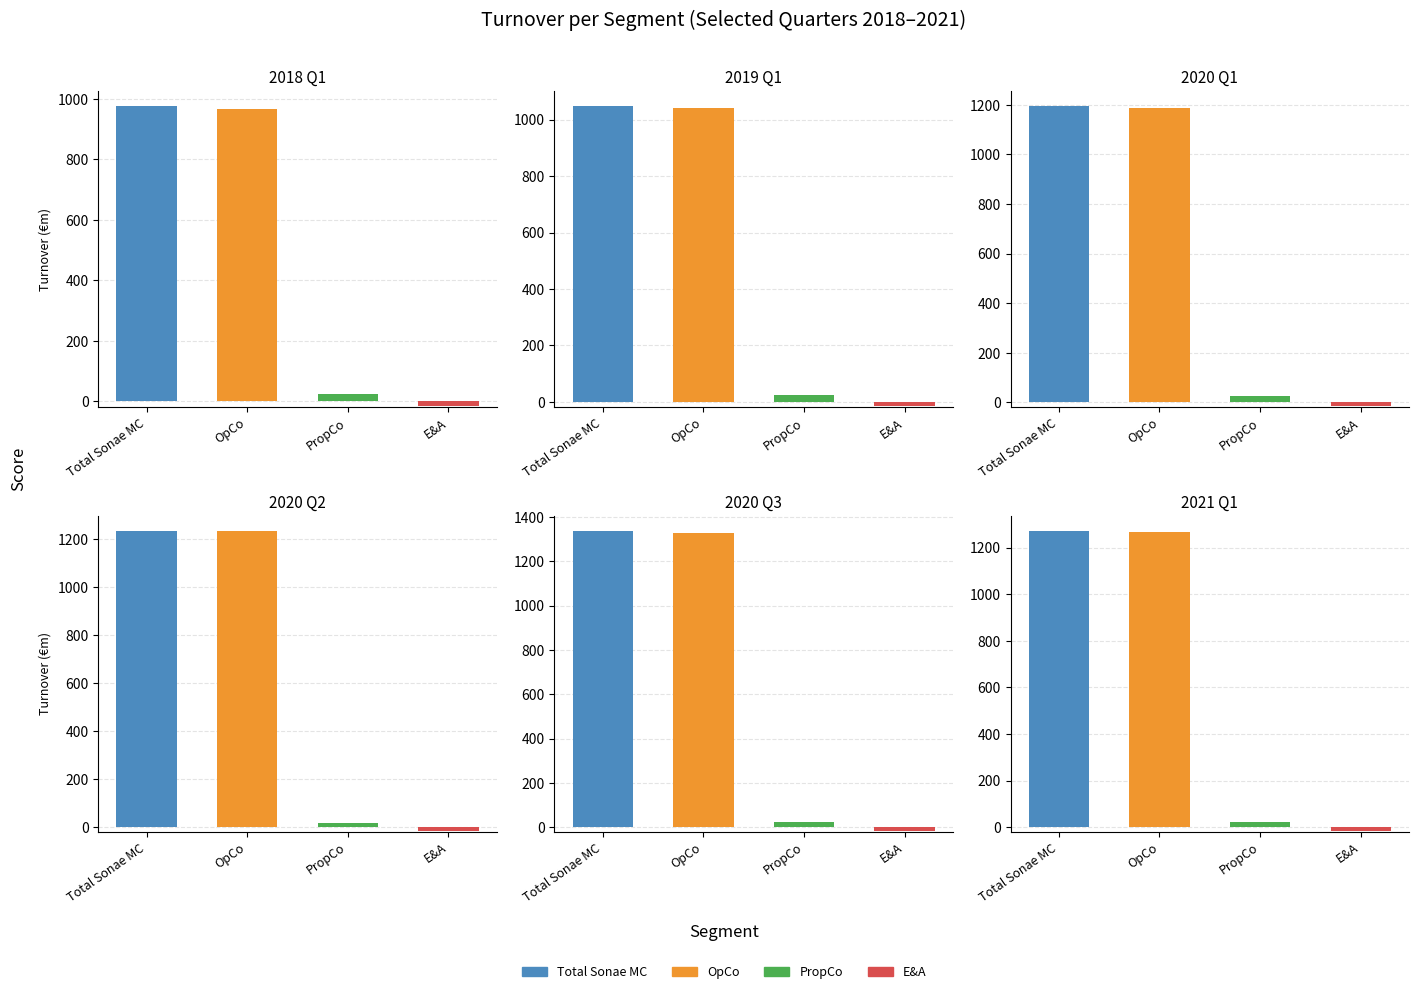

At which category is the sum across all series the highest?

Total Sonae MC